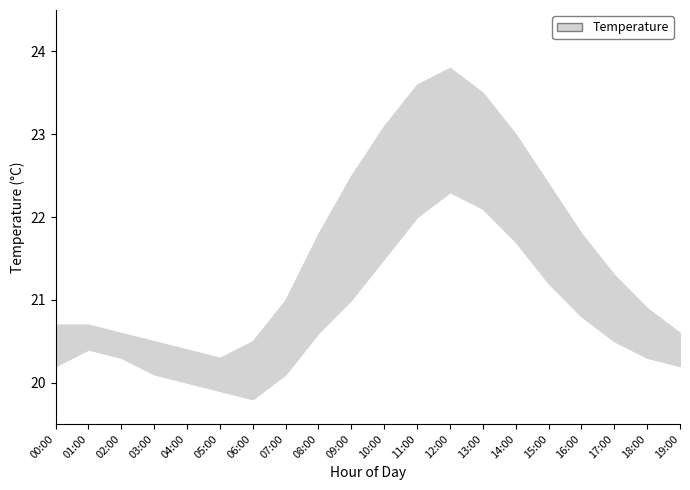

What is the difference between the temperature_upper values at 19:00 and 18:00?

0.3